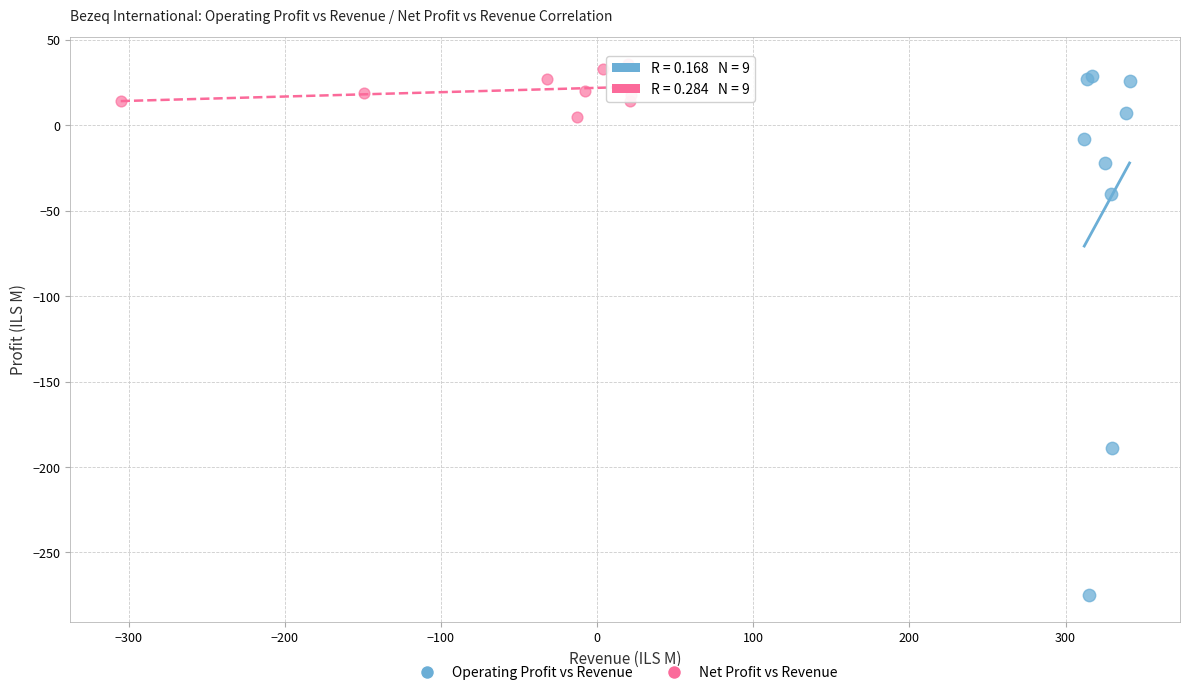

Which series has the widest spread of Y values?

Operating Profit vs Revenue